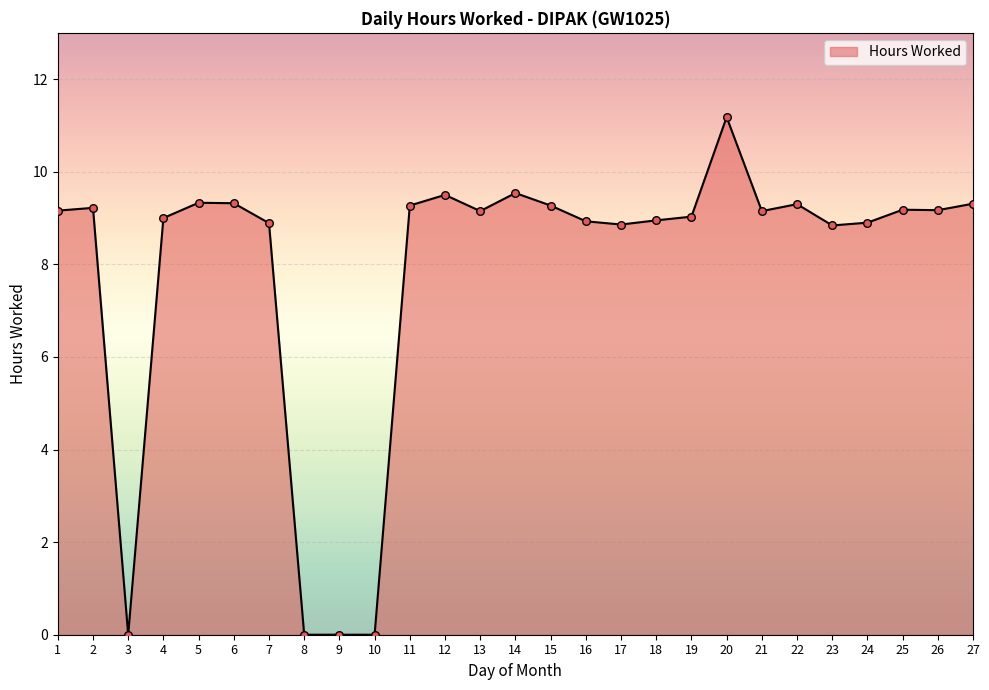

Between 16 and 22, which is larger?

22